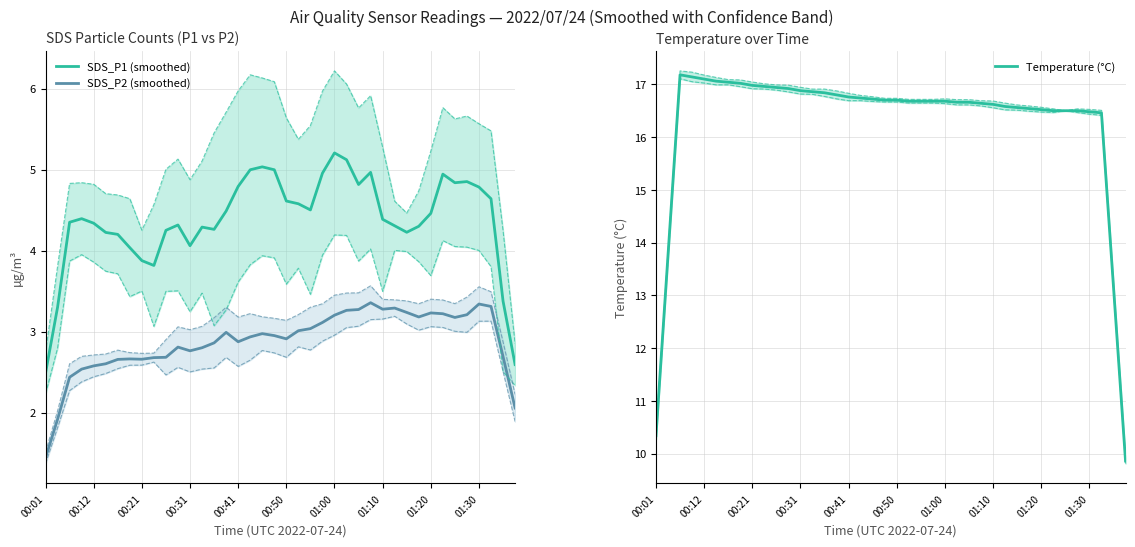

What is the greatest value displayed?

17.2